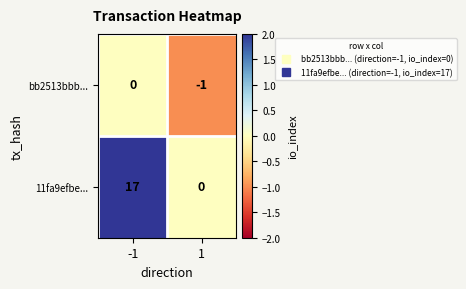

Reading left to right, list all the values displayed in this chart.

bb2513bbb...: 0	-1
11fa9efbe...: 17	0